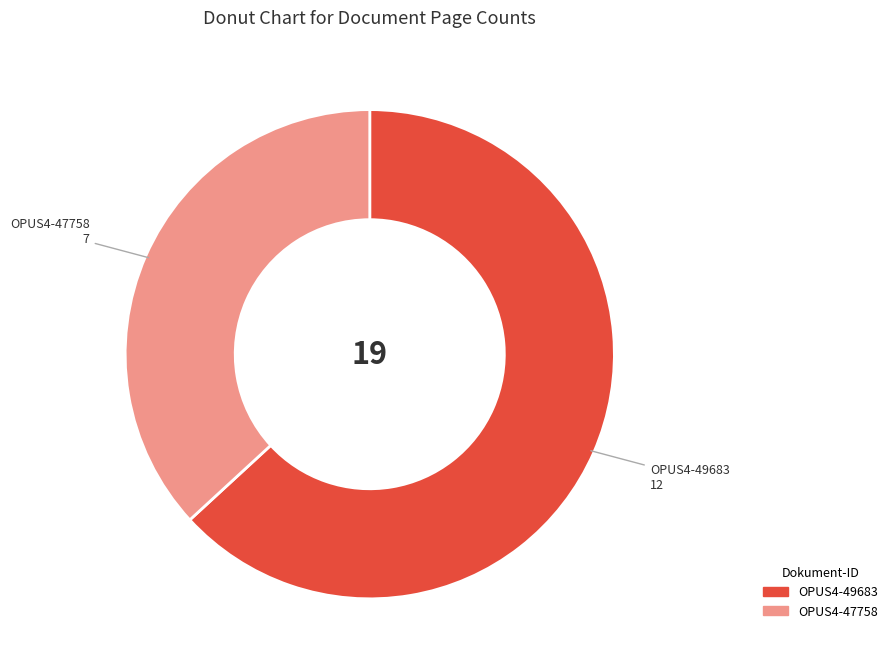

Rank the categories by value from lowest to highest.

OPUS4-47758, OPUS4-49683